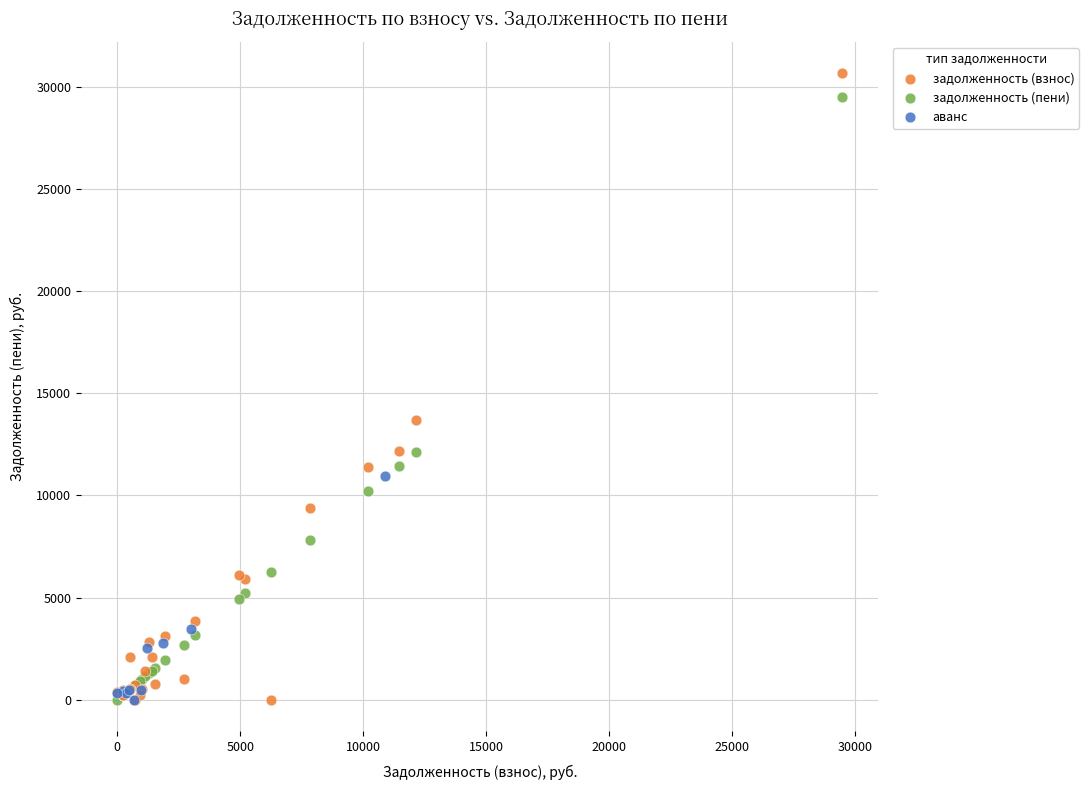

Which series has the largest Y range (max minus min)?

задолженность (взнос)